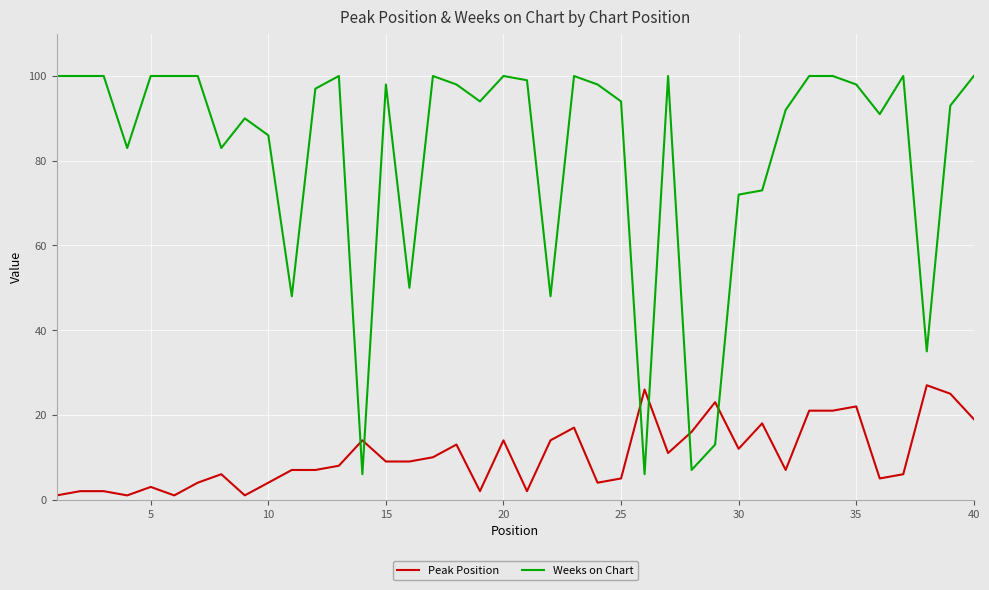

What are all the series names shown in the legend?

Peak Position, Weeks on Chart